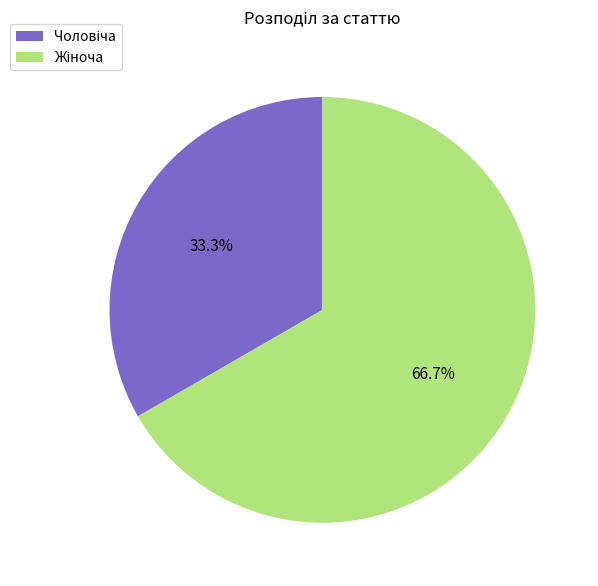

How many slices are in this pie chart?

2